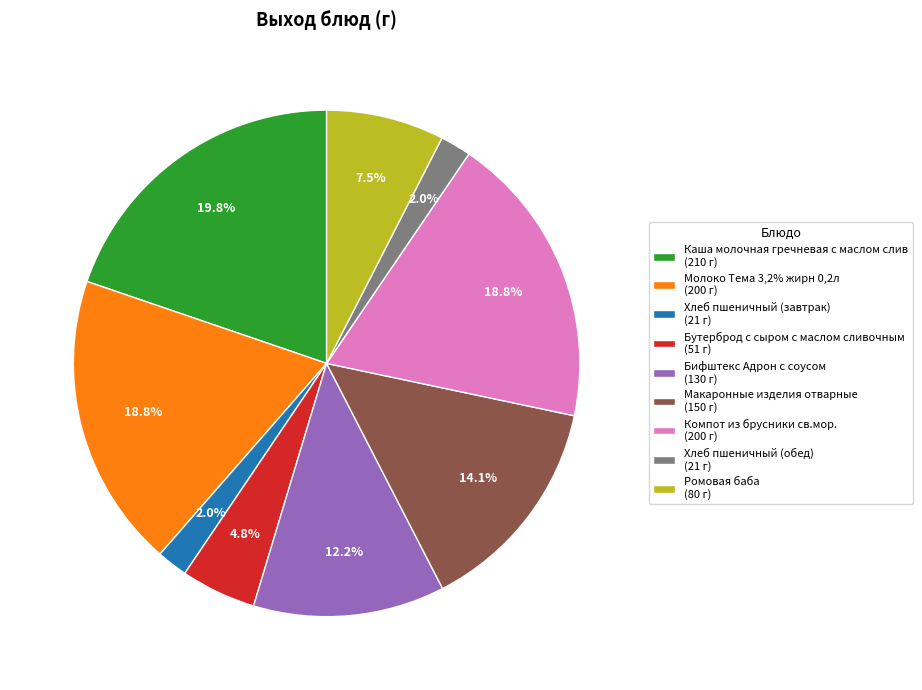

To the nearest percent, what is the average slice percentage?

11%